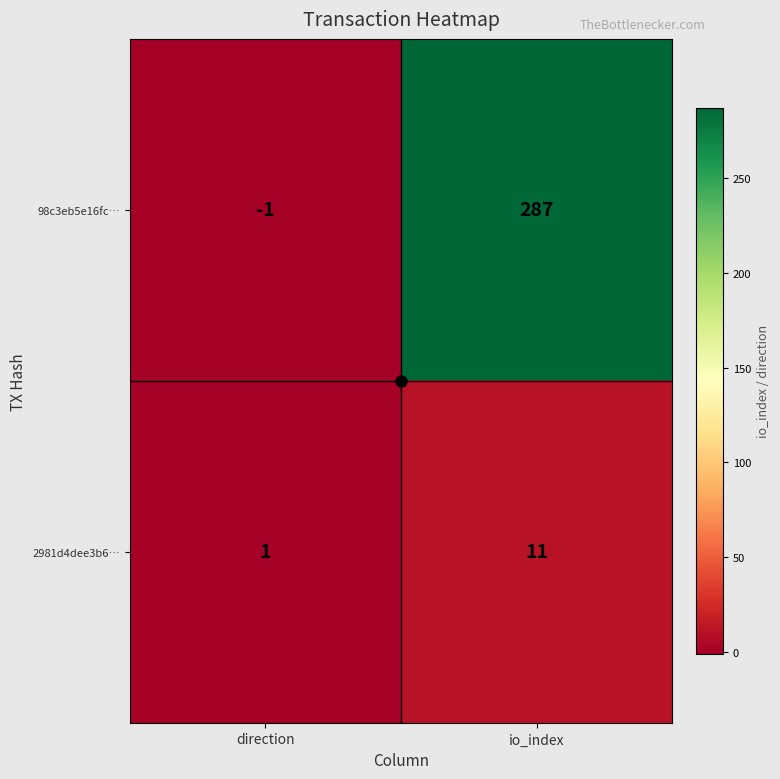

Where is 2981d4dee3b6… nearest to the value 6?

direction